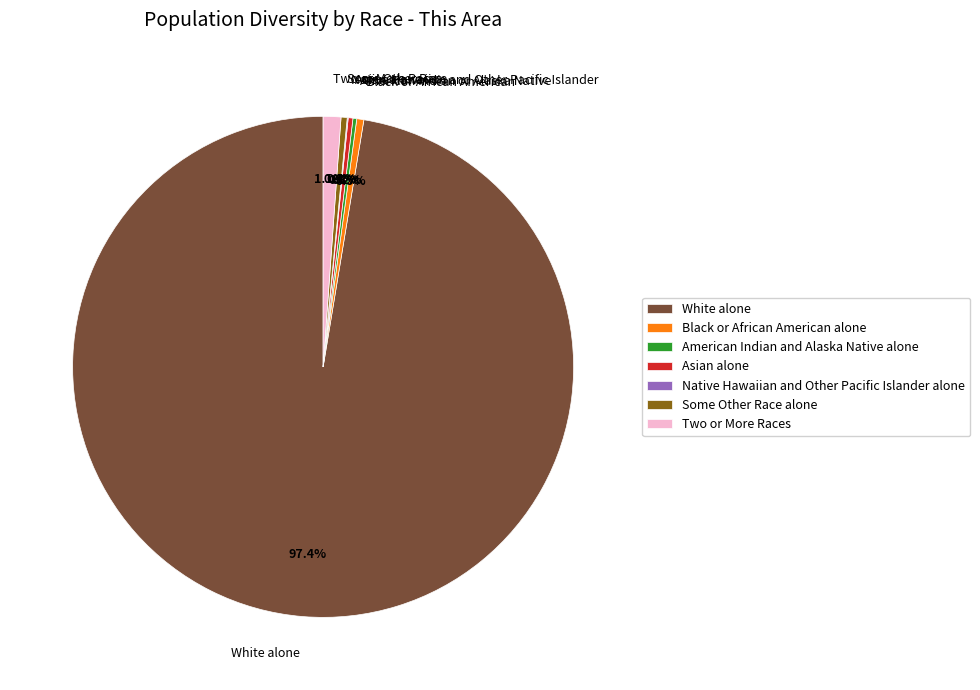

Which slice represents more than half of the pie?

White alone